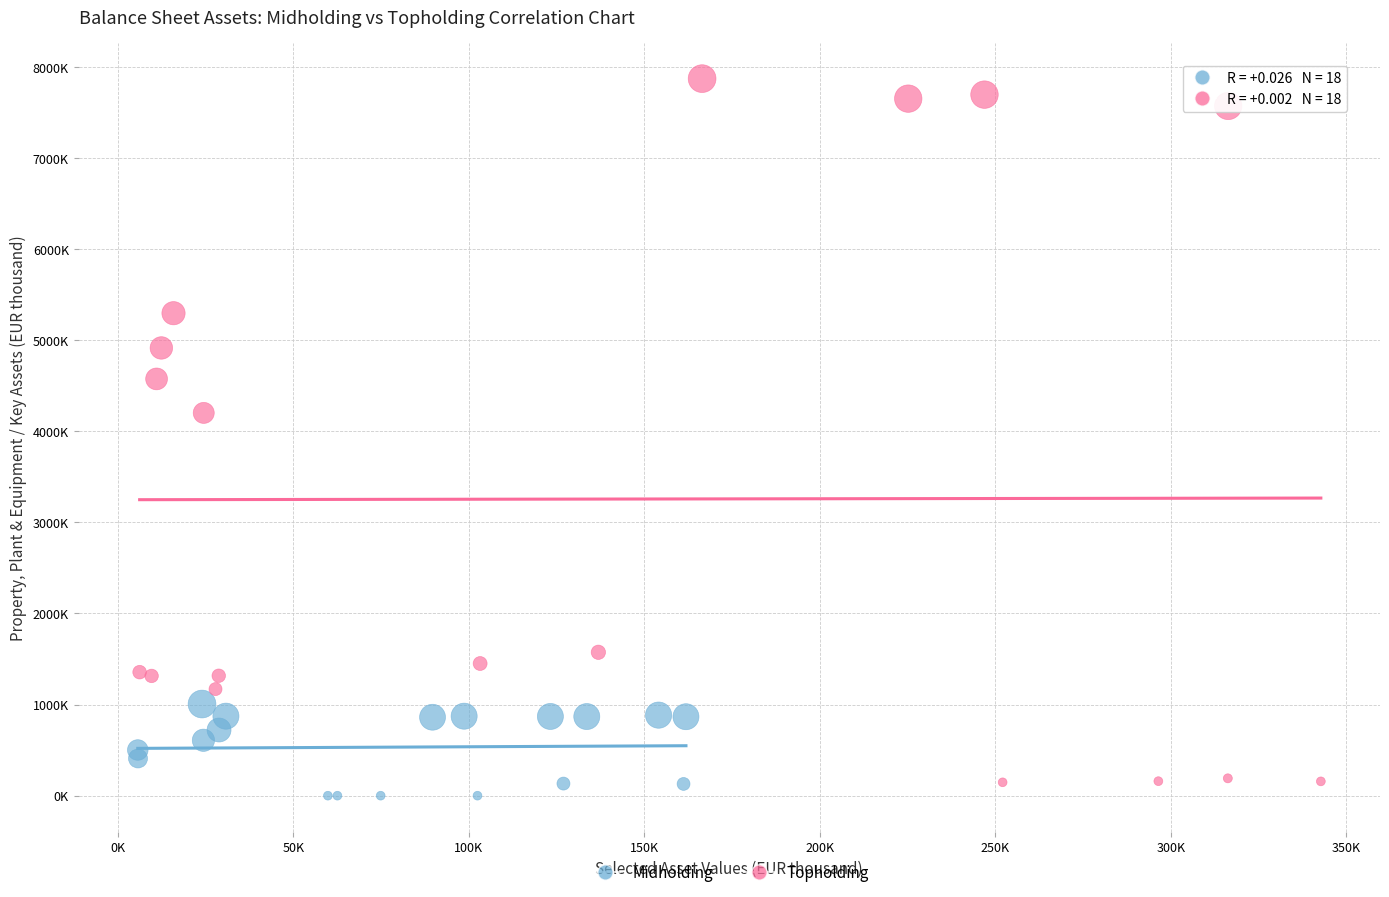

Which series has the largest Y range (max minus min)?

Topholding